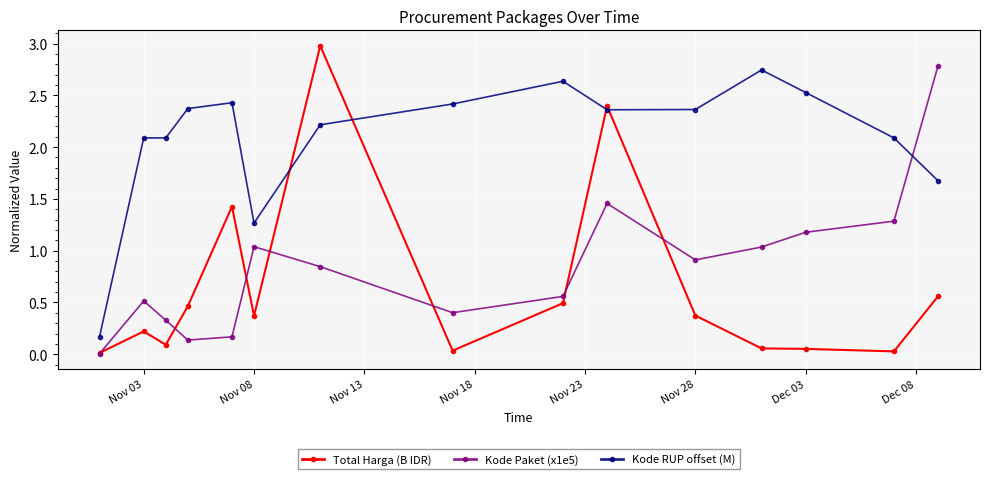

How many intersections are there between Kode RUP offset (M) and Total Harga (B IDR)?

4